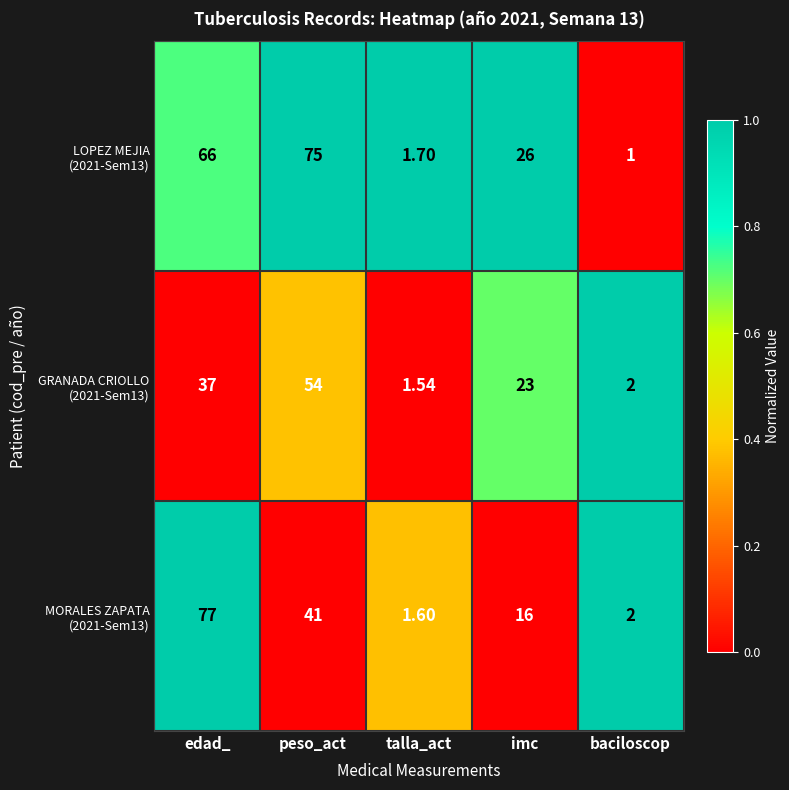

At which category is the sum across all series the highest?

edad_